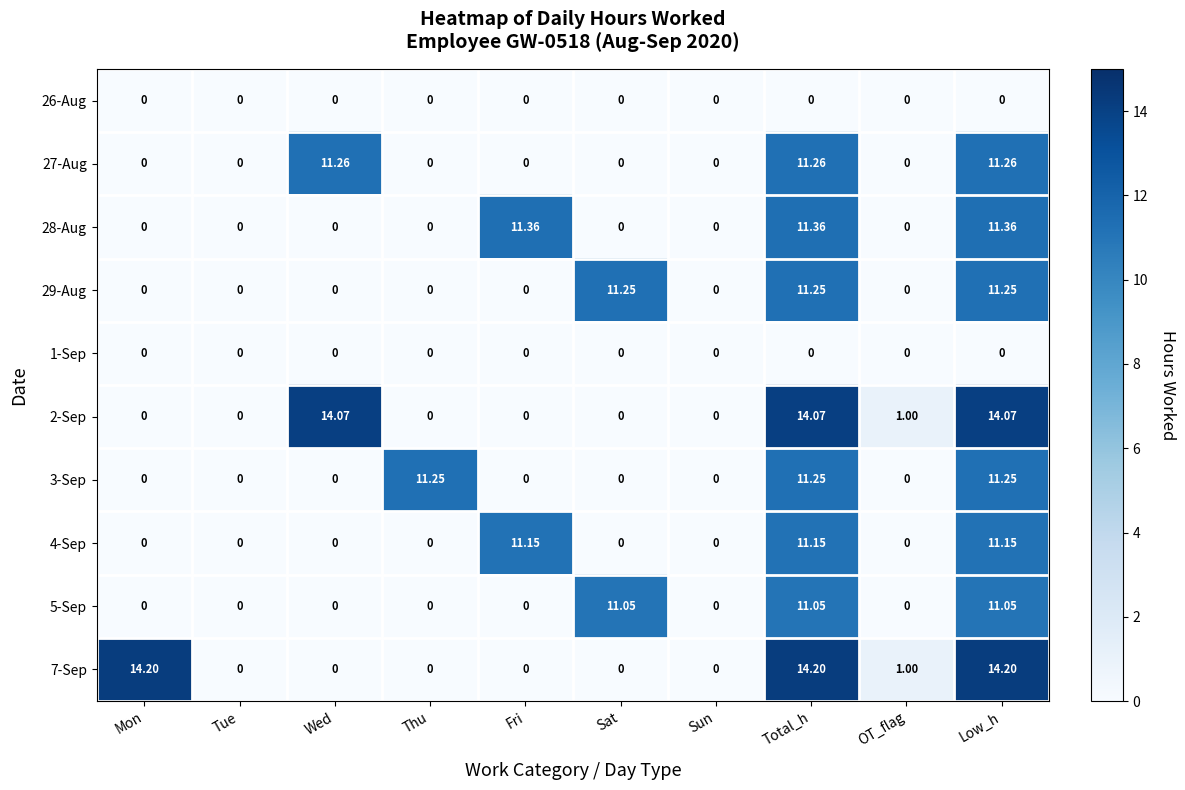

Is the value of 26-Aug at Tue greater than the value of 3-Sep at Thu?

No